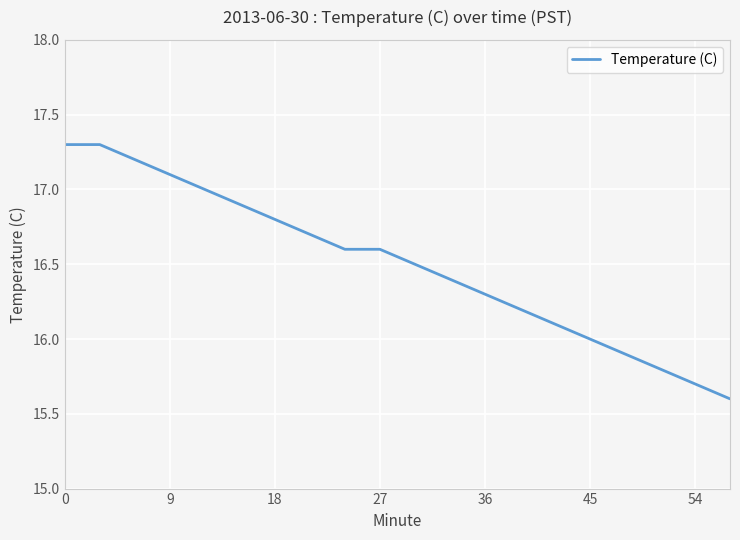

What is the smallest value displayed?

15.6